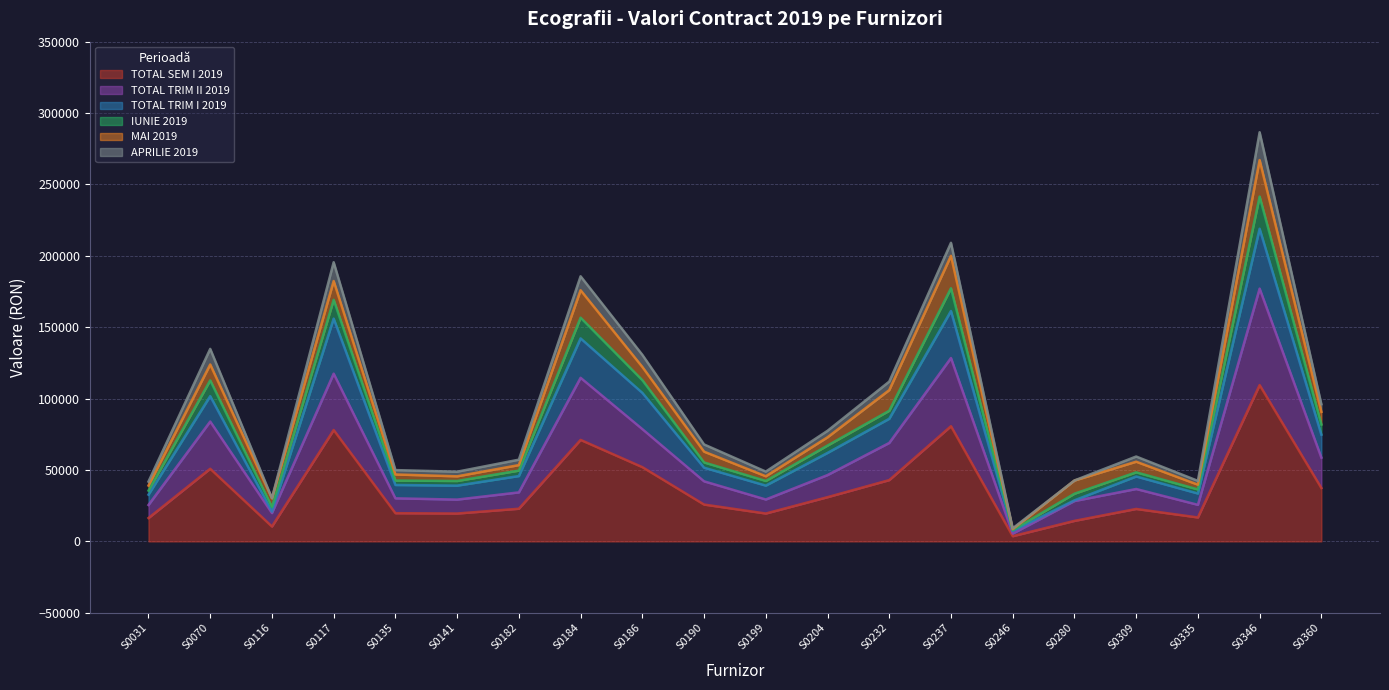

In TOTAL TRIM II 2019, how many points are lower than both neighbors (excluding endpoints)?

5